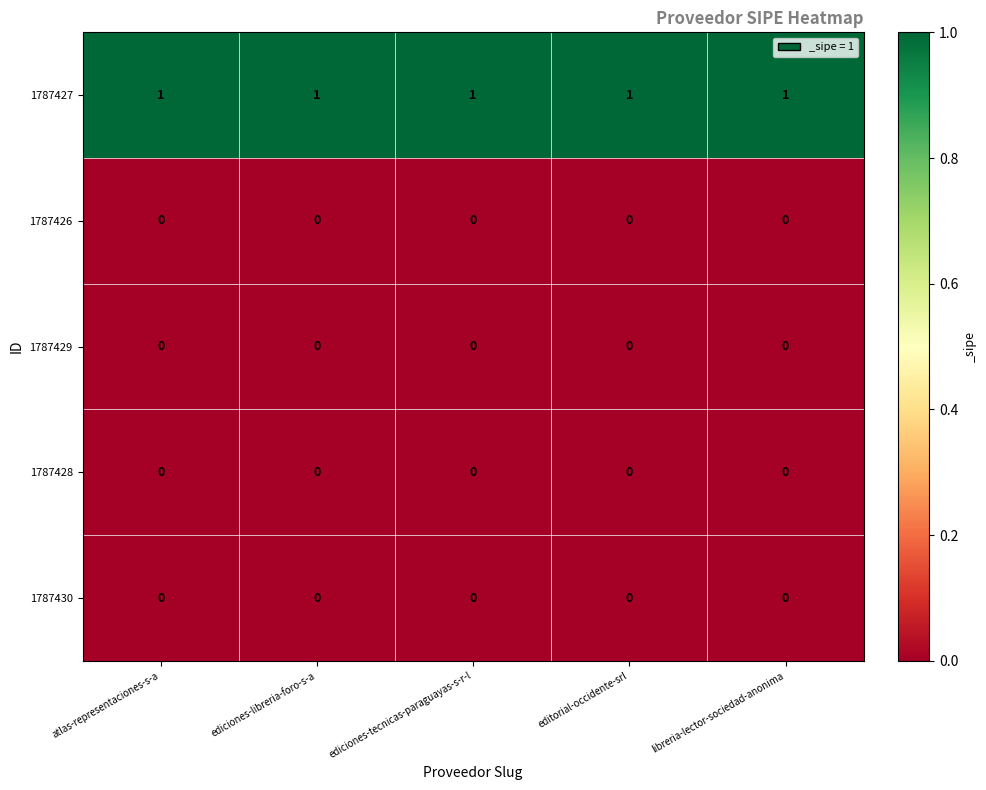

The 1787426 series shows 0 at ediciones-tecnicas-paraguayas-s-r-l. True or false?

True